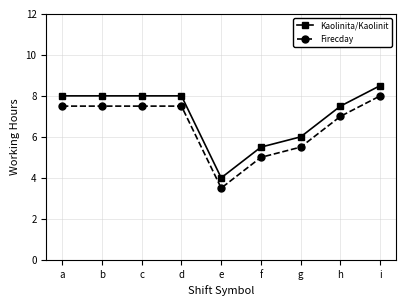

Rank the series by their maximum value, from highest to lowest.

Kaolinita/Kaolinit, Firecday